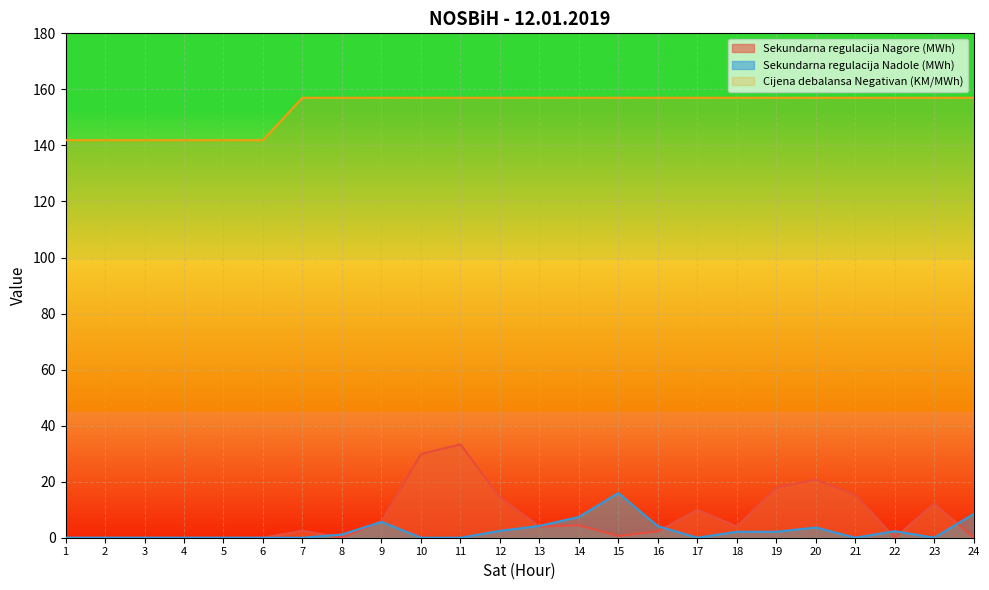

Which series has the widest spread of values?

Sekundarna regulacija Nagore (MWh)